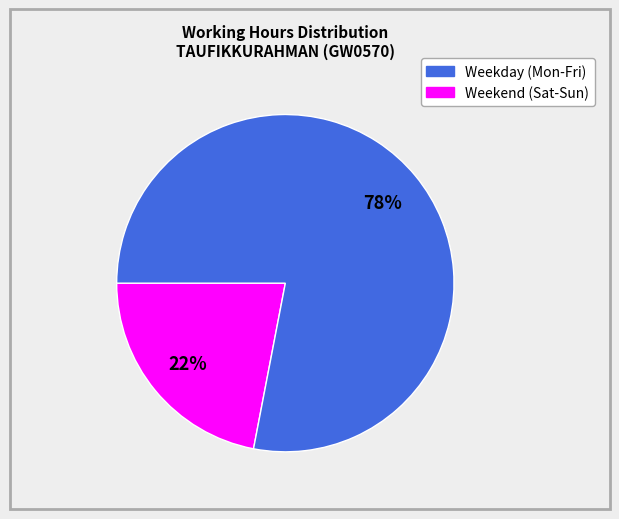

To the nearest percent, what is the difference between the largest and smallest slice percentages?

56%